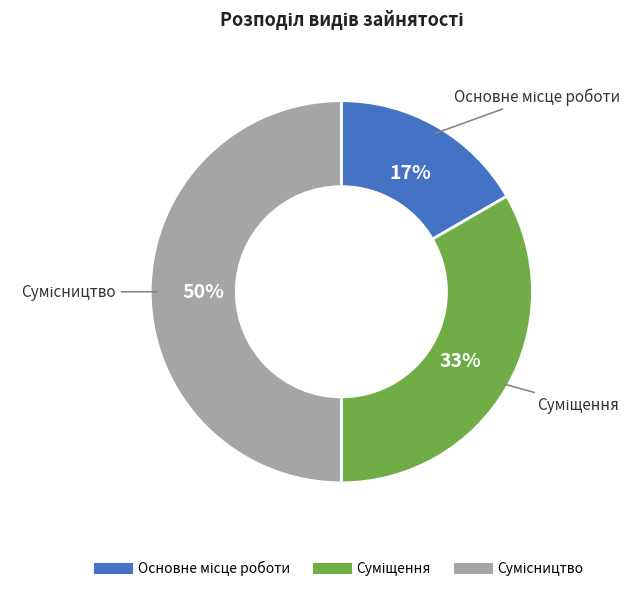

To the nearest percent, what is the average slice percentage?

33%